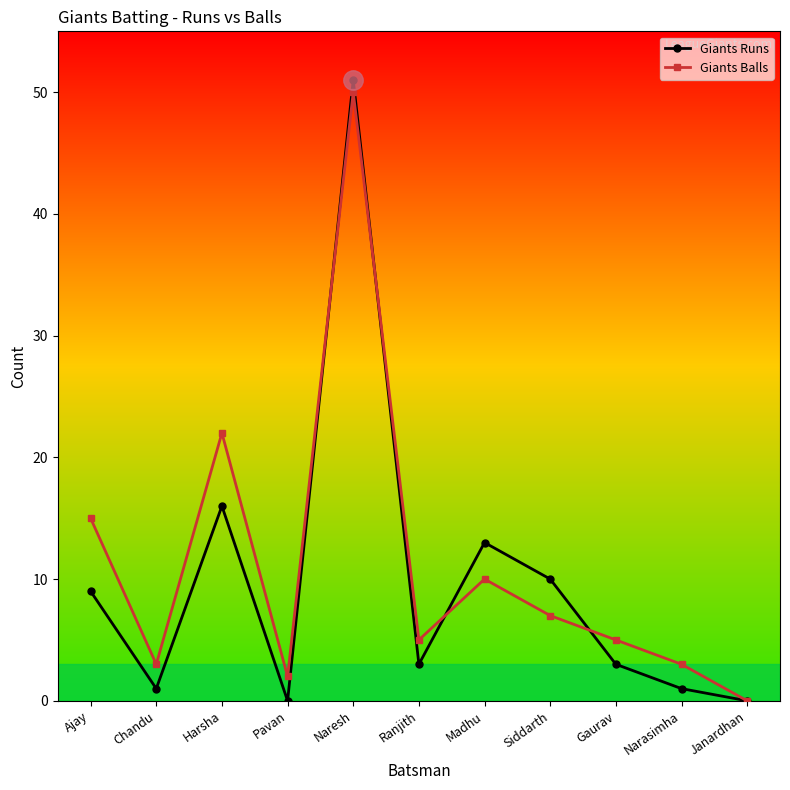

What is the sum of all Giants Runs values?

107